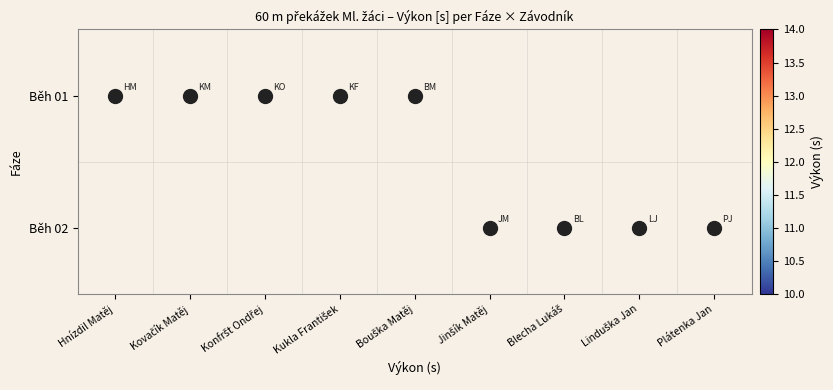

List the labels in order of Běh 02 value, largest first.

Plátenka Jan, Linduška Jan, Blecha Lukáš, Hnízdil Matěj, Kovačík Matěj, Konfršt Ondřej, Kukla František, Bouška Matěj, Jinšík Matěj